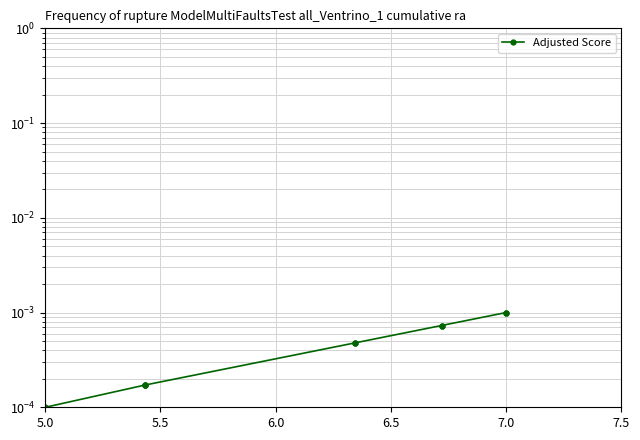

True or false: the data has more than 2 interior local peaks.

False